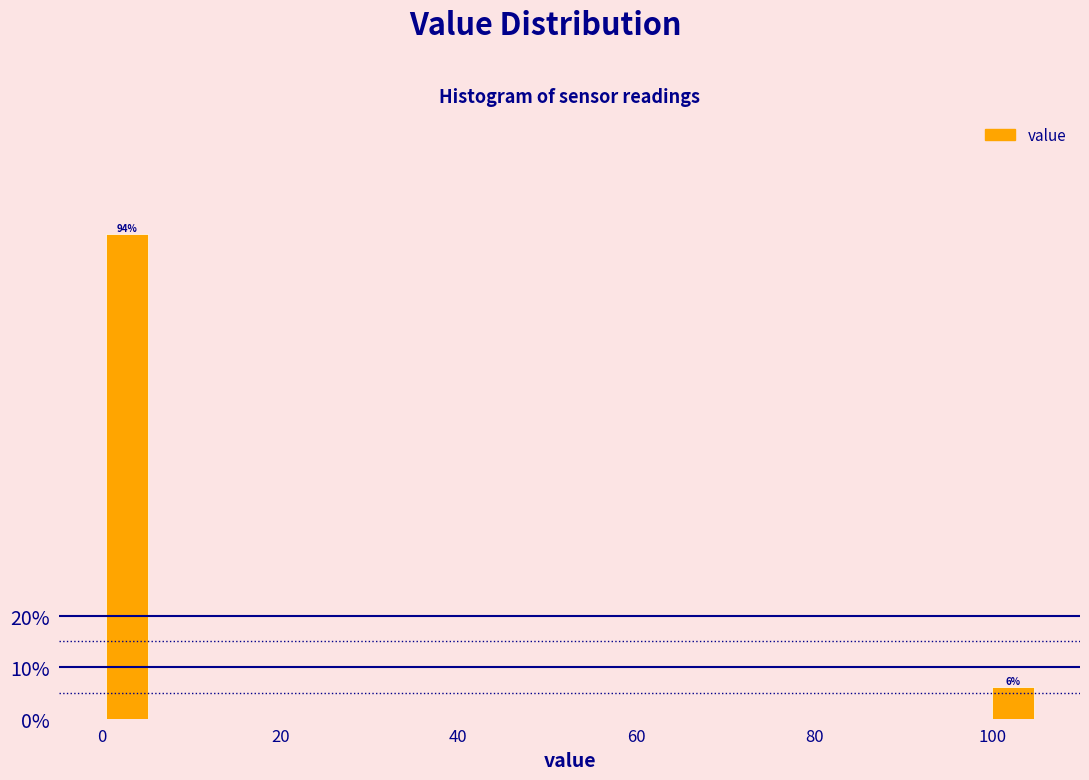

Read against the x-axis, roughly where is the centre of the tallest bar?

2